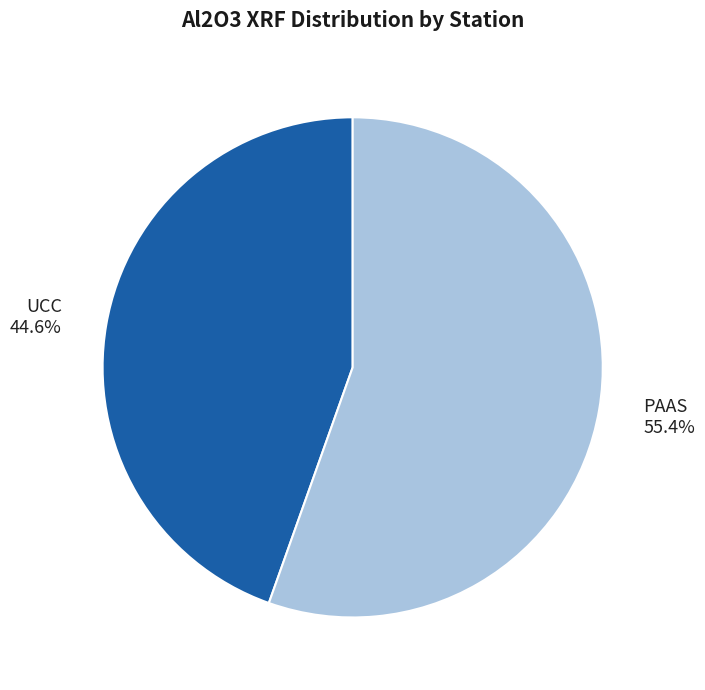

Is it true that PAAS is 55% of the pie?

True